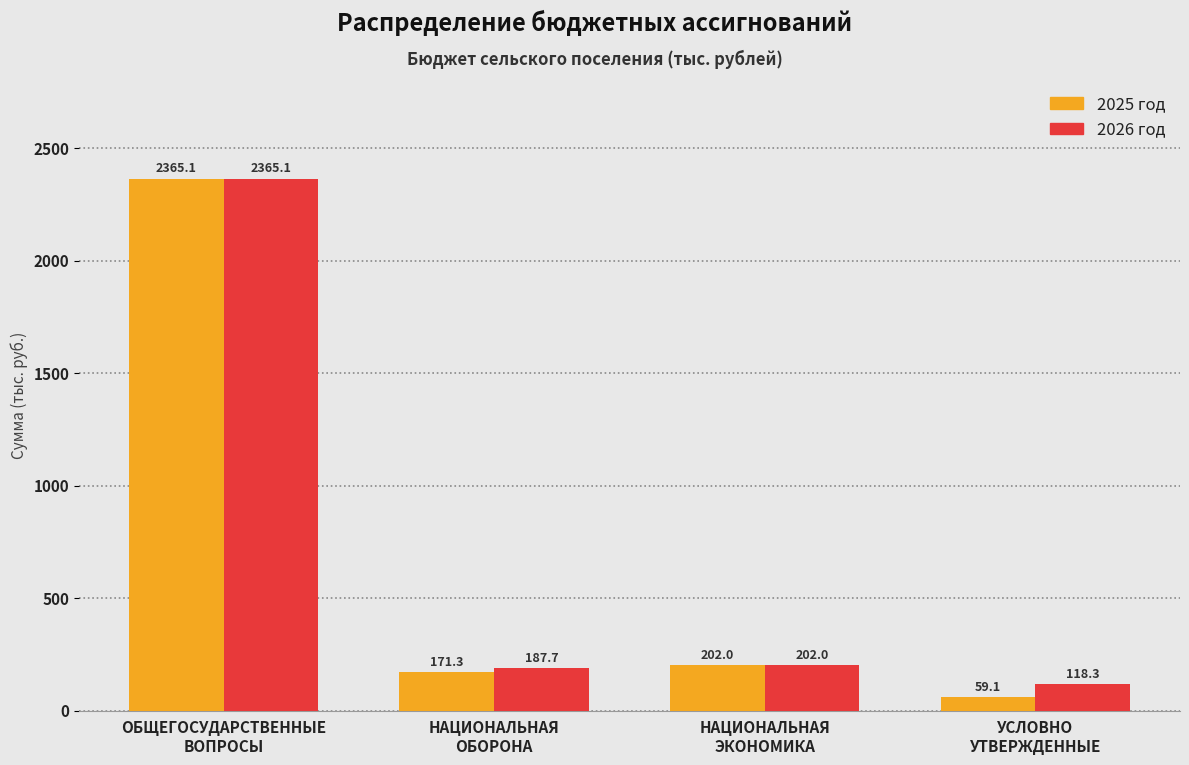

Reading left to right, what are all the values shown in this chart?

2025 год: 2365.1	171.3	202.0	59.1
2026 год: 2365.1	187.7	202.0	118.3